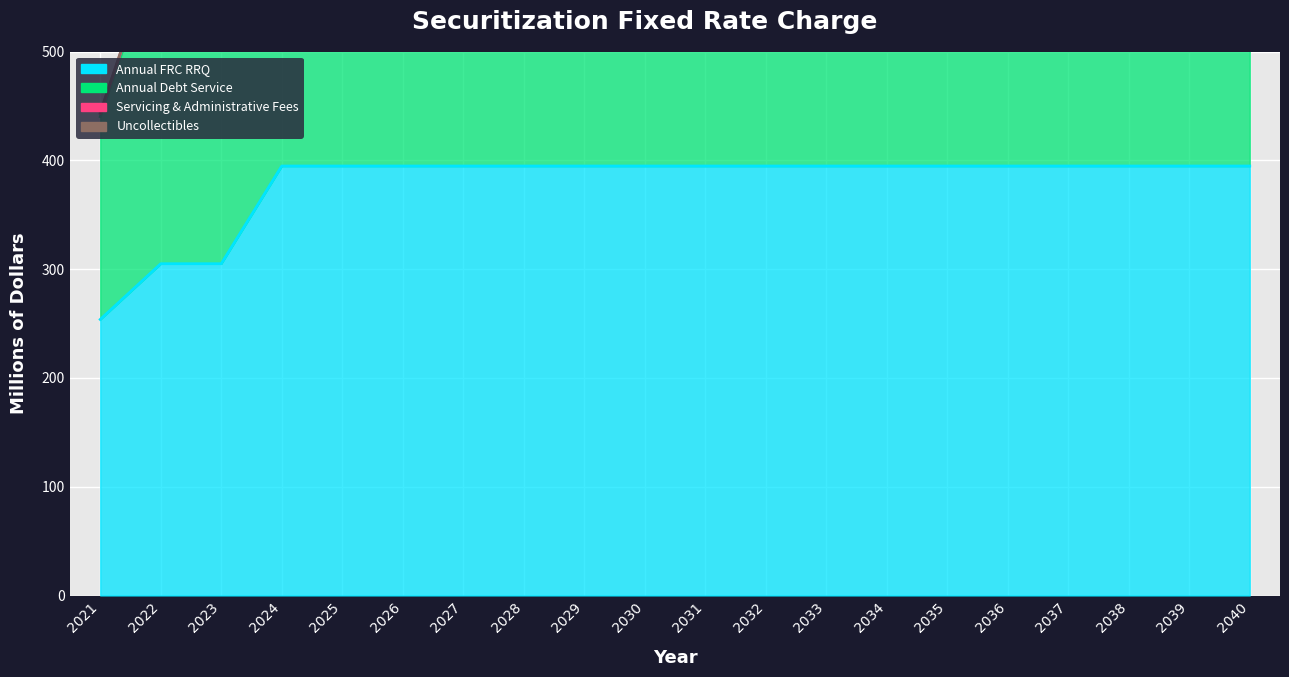

Is it true that Uncollectibles equals 236.8 at 2024?

False